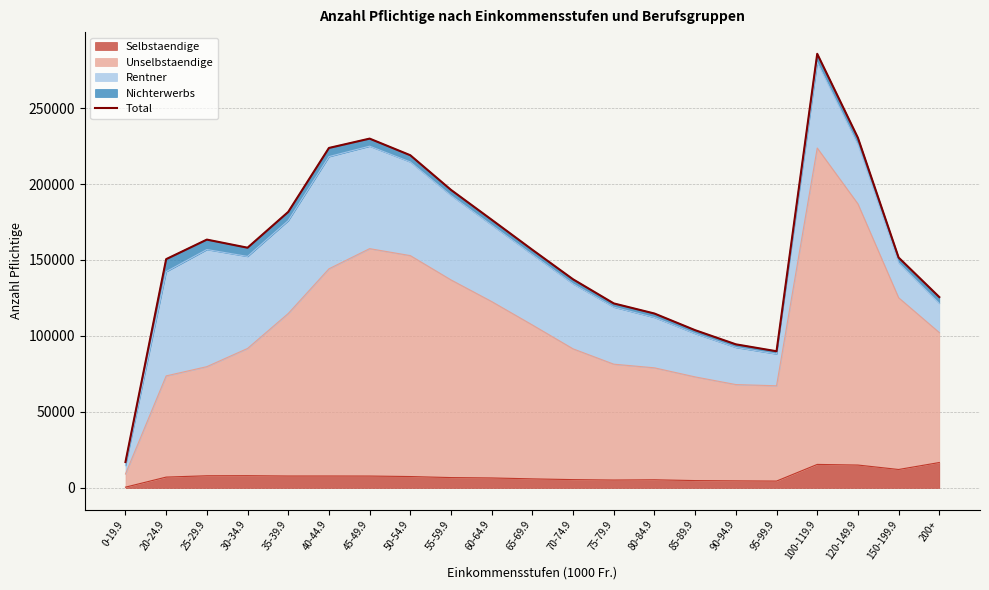

What is the difference between the values at 100-119.9 and 75-79.9?

164253